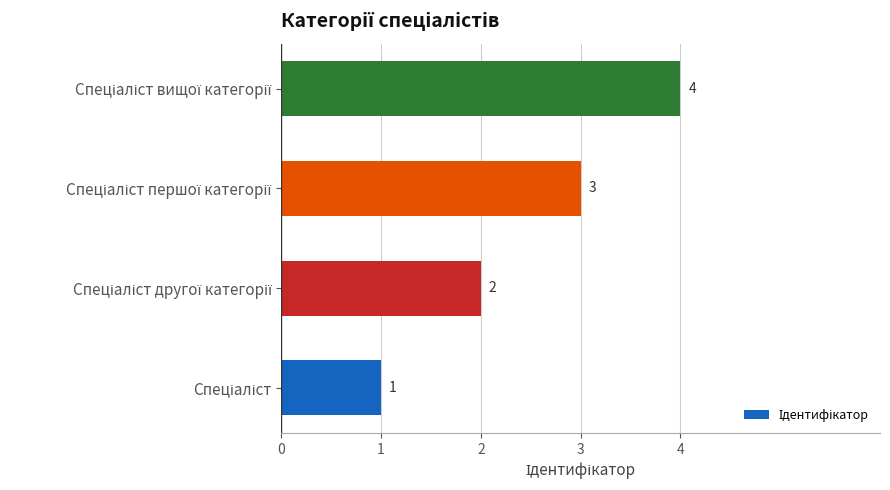

What is the sum of all values?

10